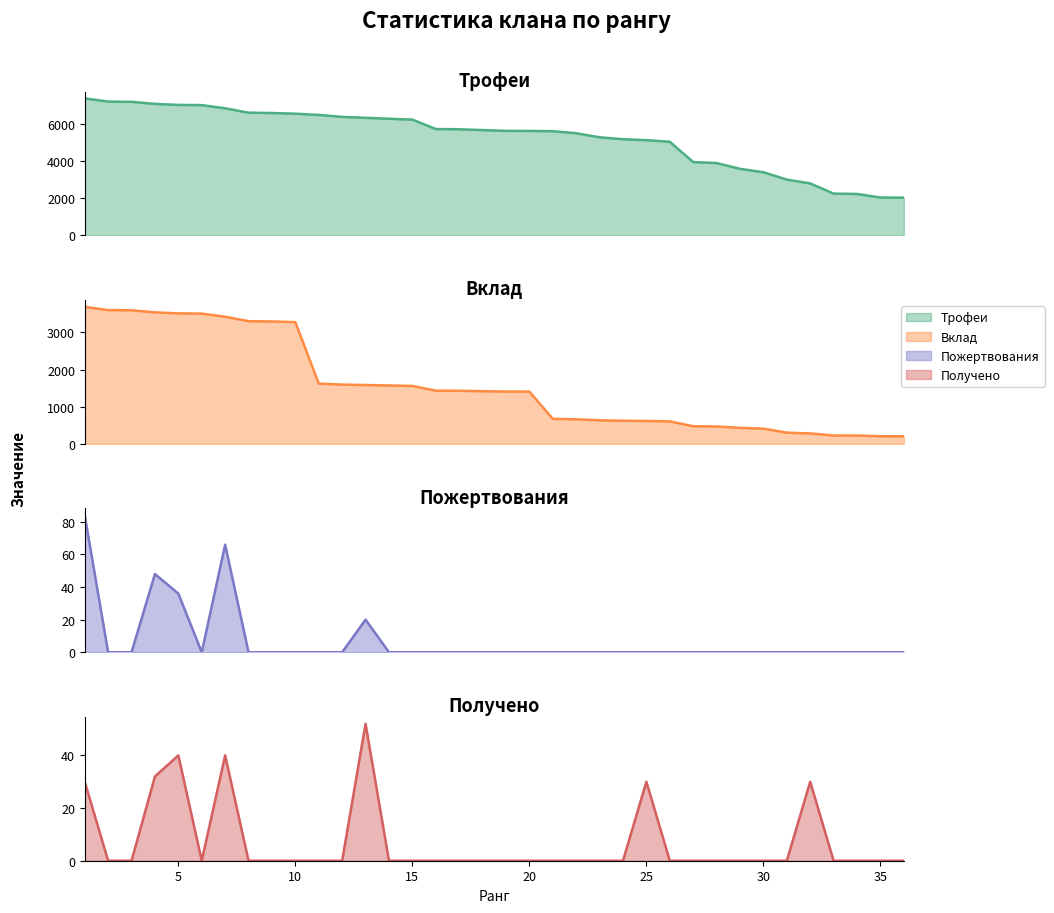

At 4, list the series in order from smallest to largest.

Получено, Пожертвования, Вклад, Трофеи